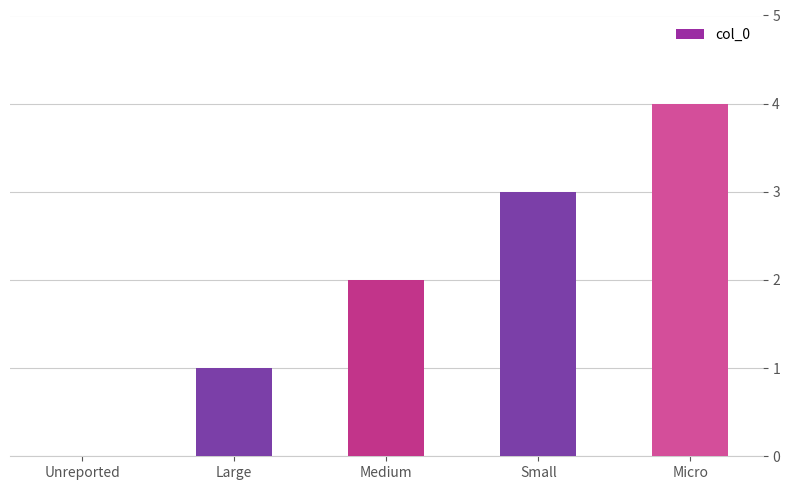

Which has a higher value, Micro or Small?

Micro